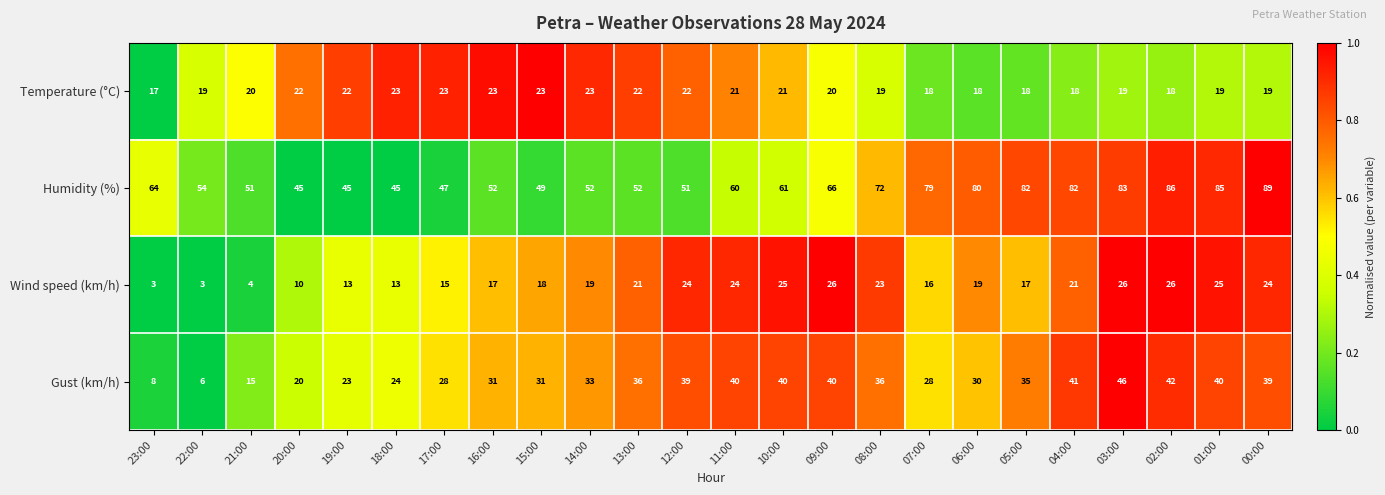

At which category does the chart reach its peak across all series?

00:00